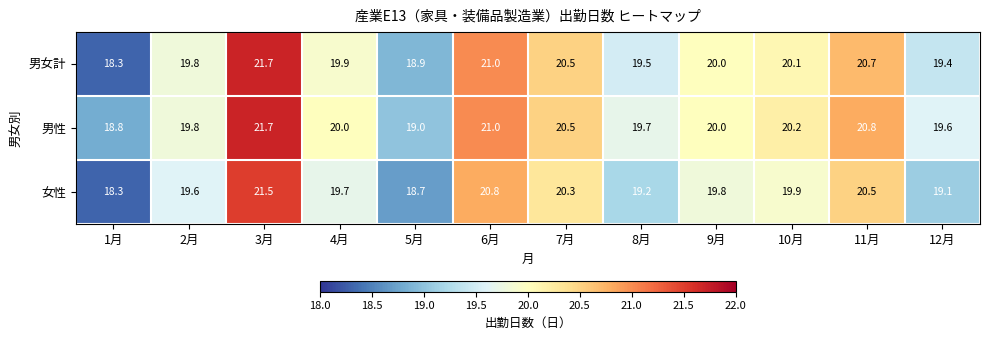

What is the greatest value displayed?

21.7